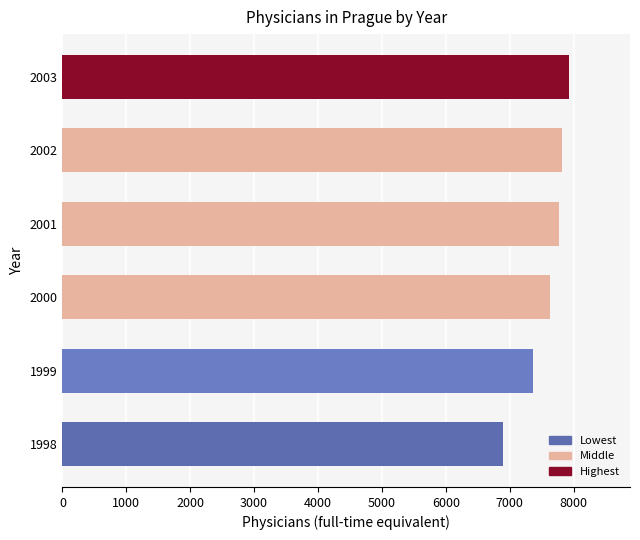

What is the difference between the maximum and minimum values?

1041